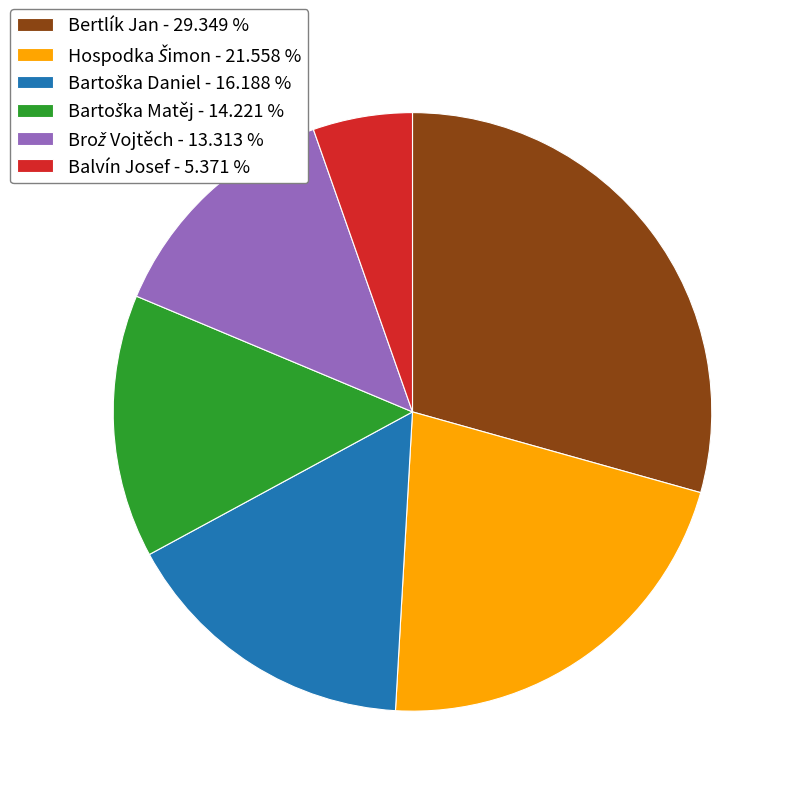

How many segments does this pie chart have?

6